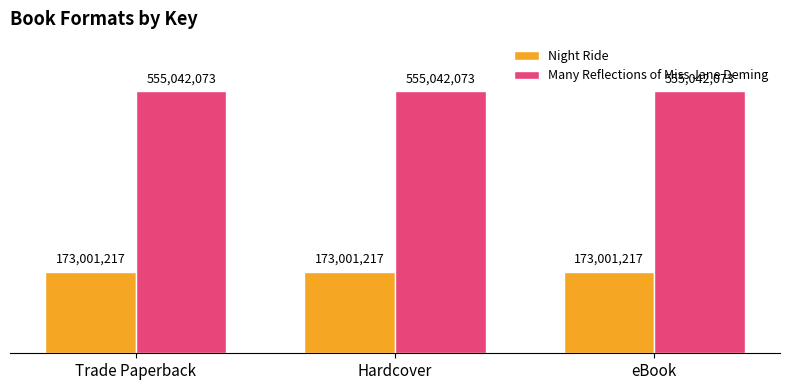

Read the Many Reflections of Miss Jane Deming value at Trade Paperback.

555042073